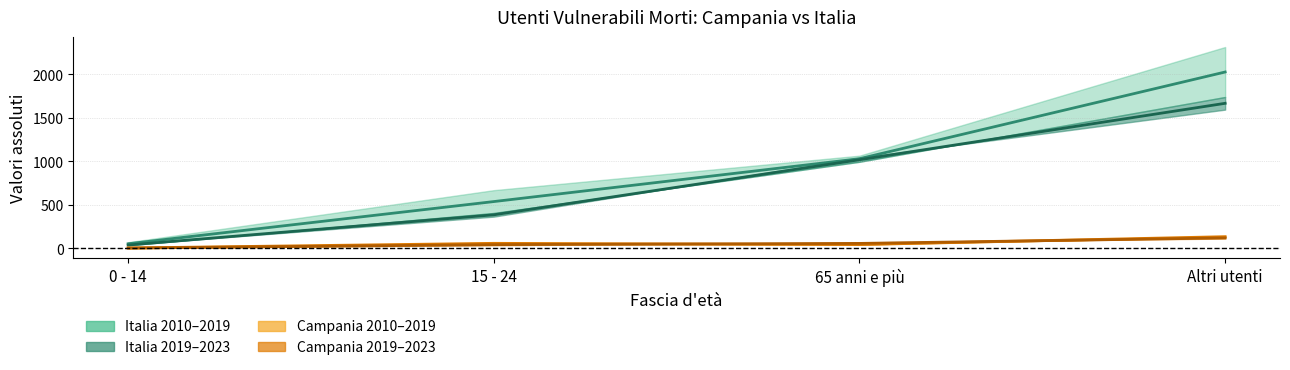

Is this an area chart (filled region under the line)?

No